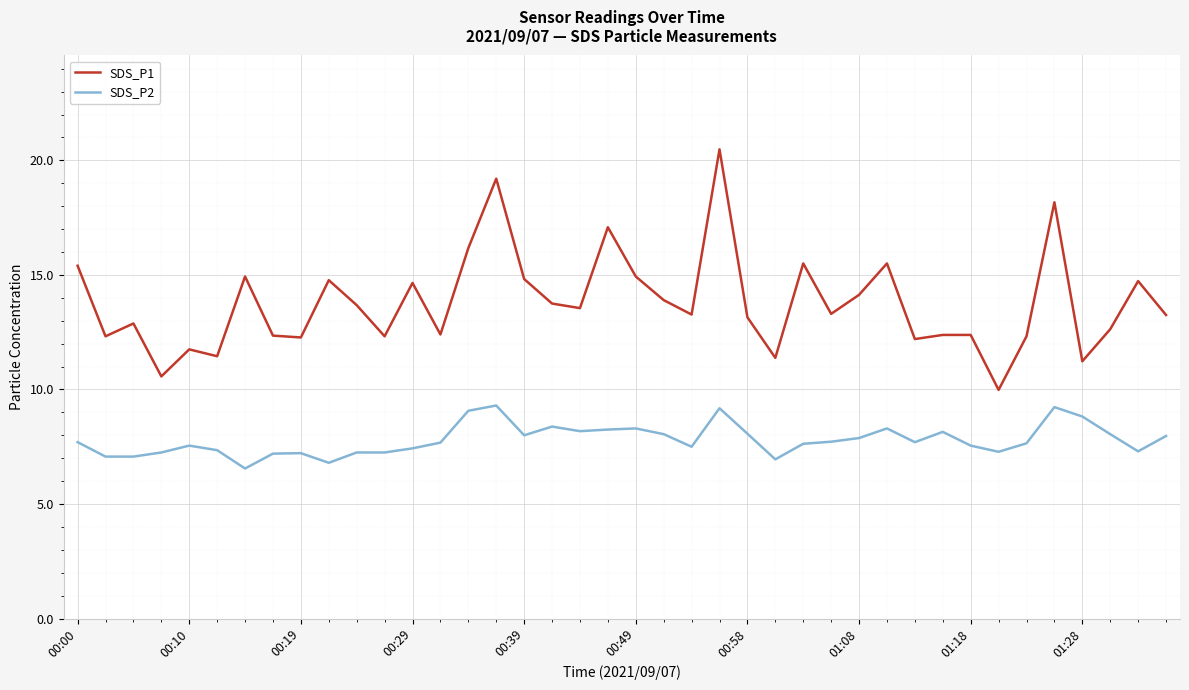

True or false: SDS_P1 has more than 2 points higher than both neighbors.

True